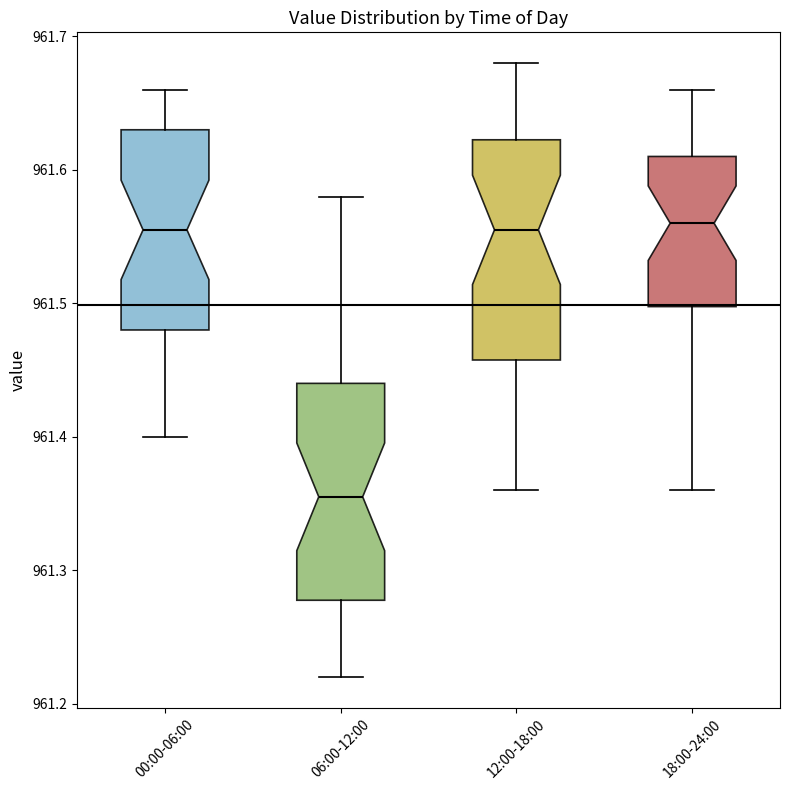

Reading left to right, transcribe this box plot: for each box, give where its median line is, the range the box spans, and where its two whiskers end, as read against the y-axis. The values are not printed on the chart, so give them approximately, as read against the axis.

00:00-06:00: median 961.56, box 961.48 to 961.63, whiskers 961.40 to 961.66
06:00-12:00: median 961.36, box 961.28 to 961.44, whiskers 961.22 to 961.58
12:00-18:00: median 961.56, box 961.46 to 961.62, whiskers 961.36 to 961.68
18:00-24:00: median 961.56, box 961.50 to 961.61, whiskers 961.36 to 961.66